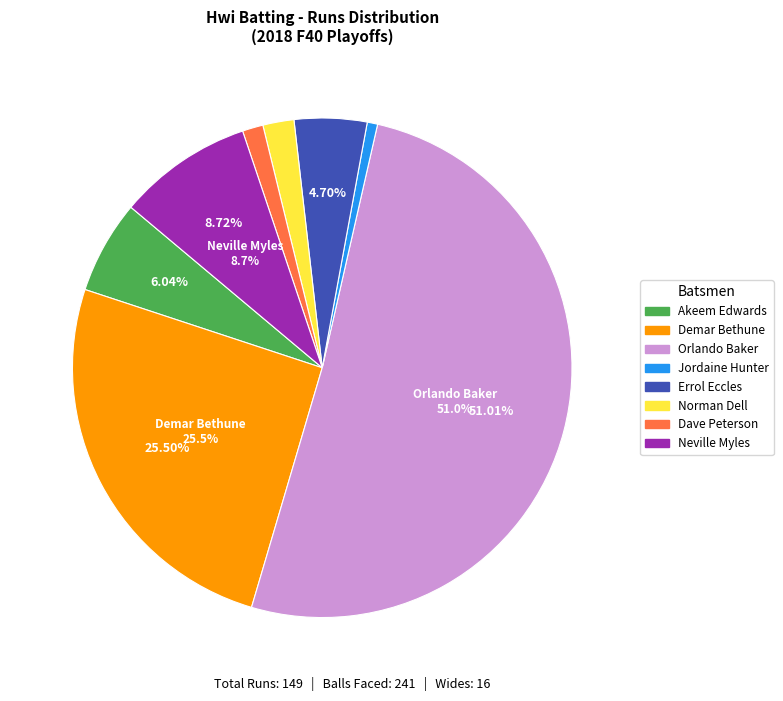

Is there a majority slice in this chart?

Yes